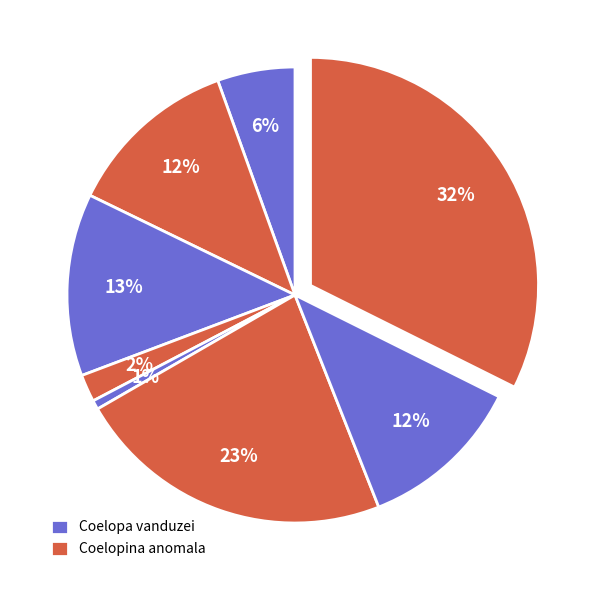

Count the number of slices in the pie.

8